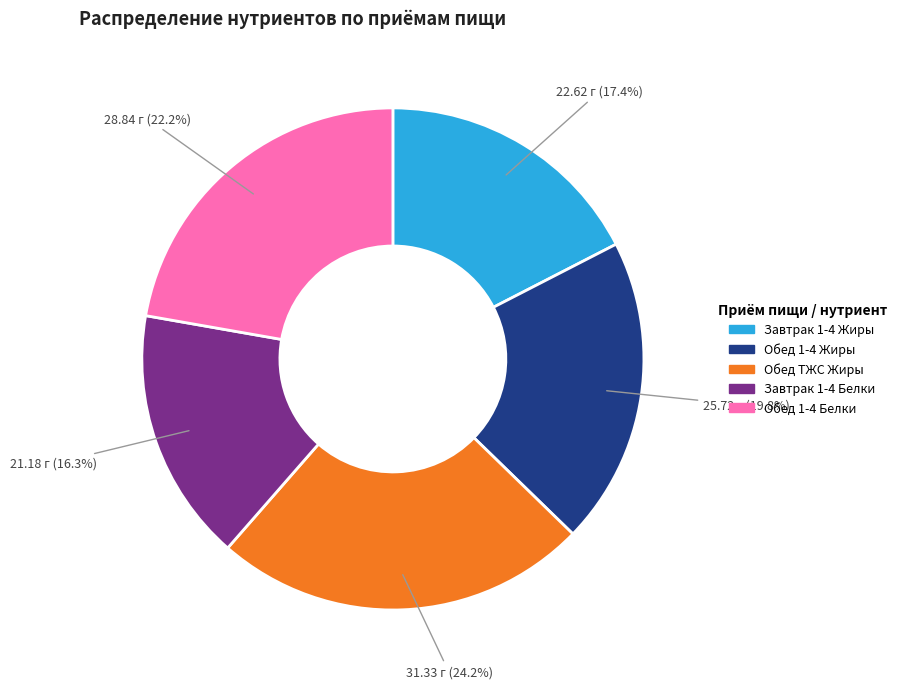

Is there any slice that represents more than half of the pie?

No